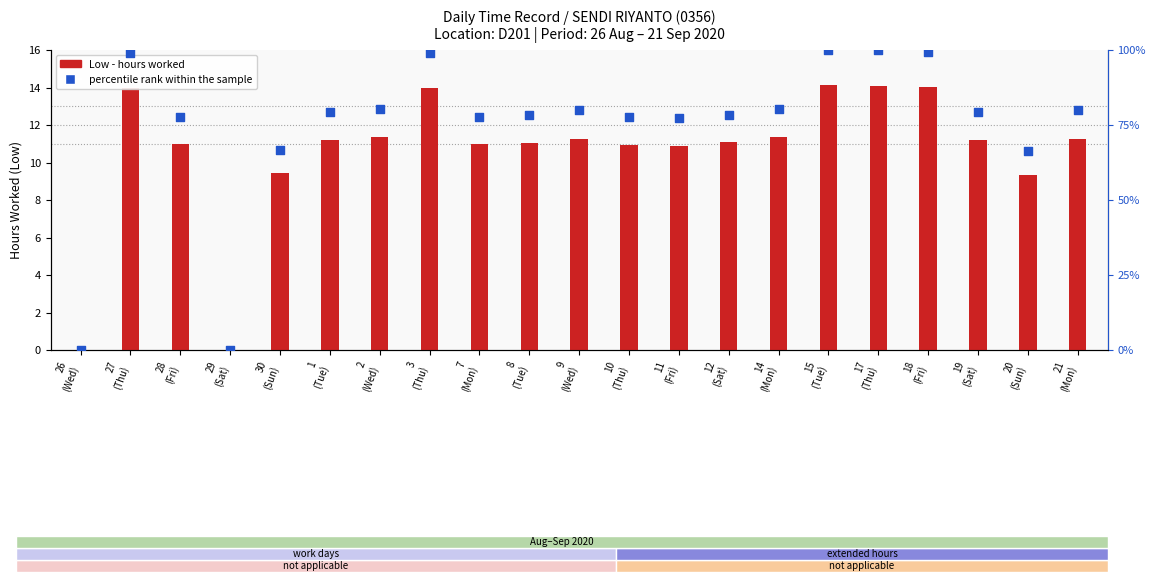

What are all the series names shown in the legend?

Low (hours worked), percentile rank within the sample